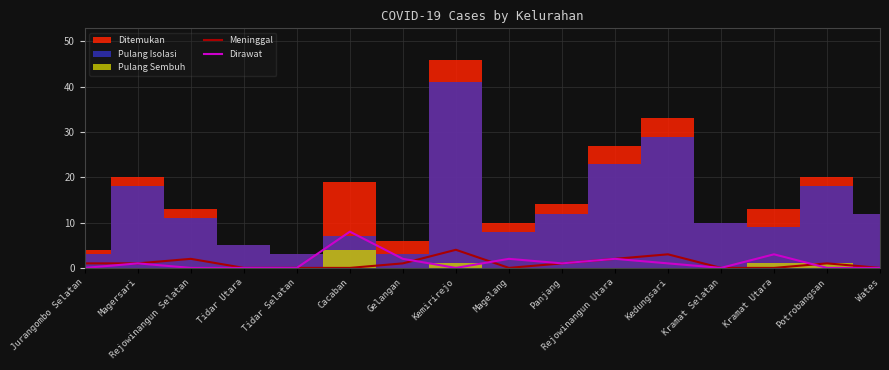

Is this an area chart (filled region under the line)?

No